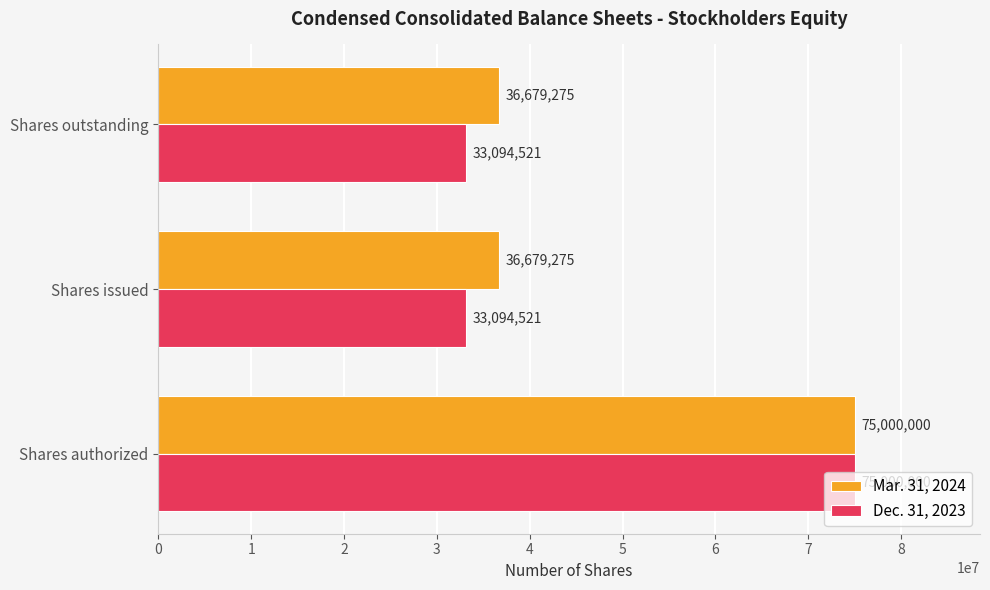

Count the Dec. 31, 2023 values in the range 33094521 to 75000000.

3